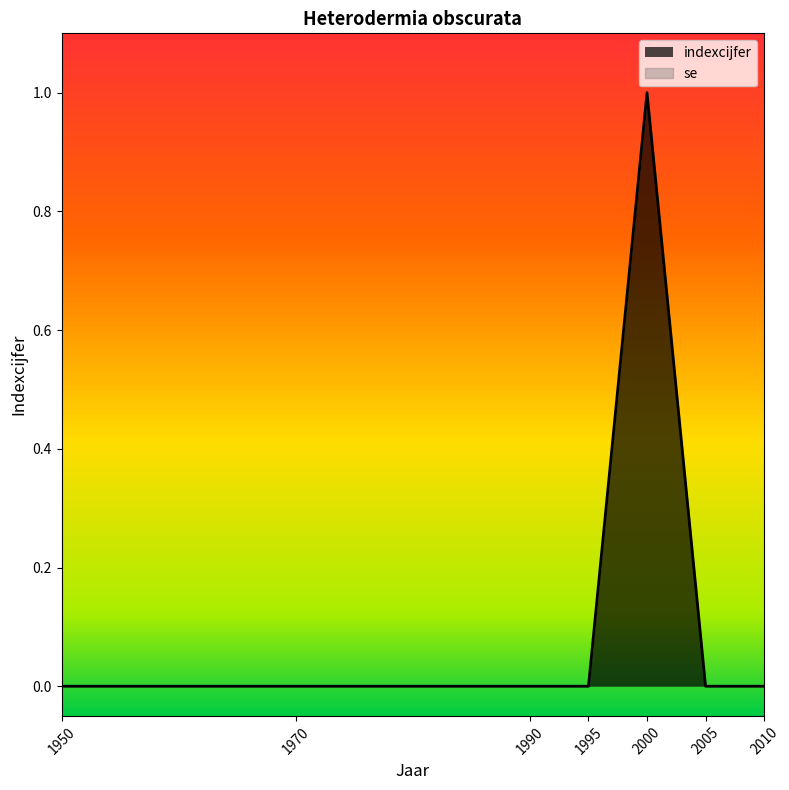

What is the sum of all values?

1